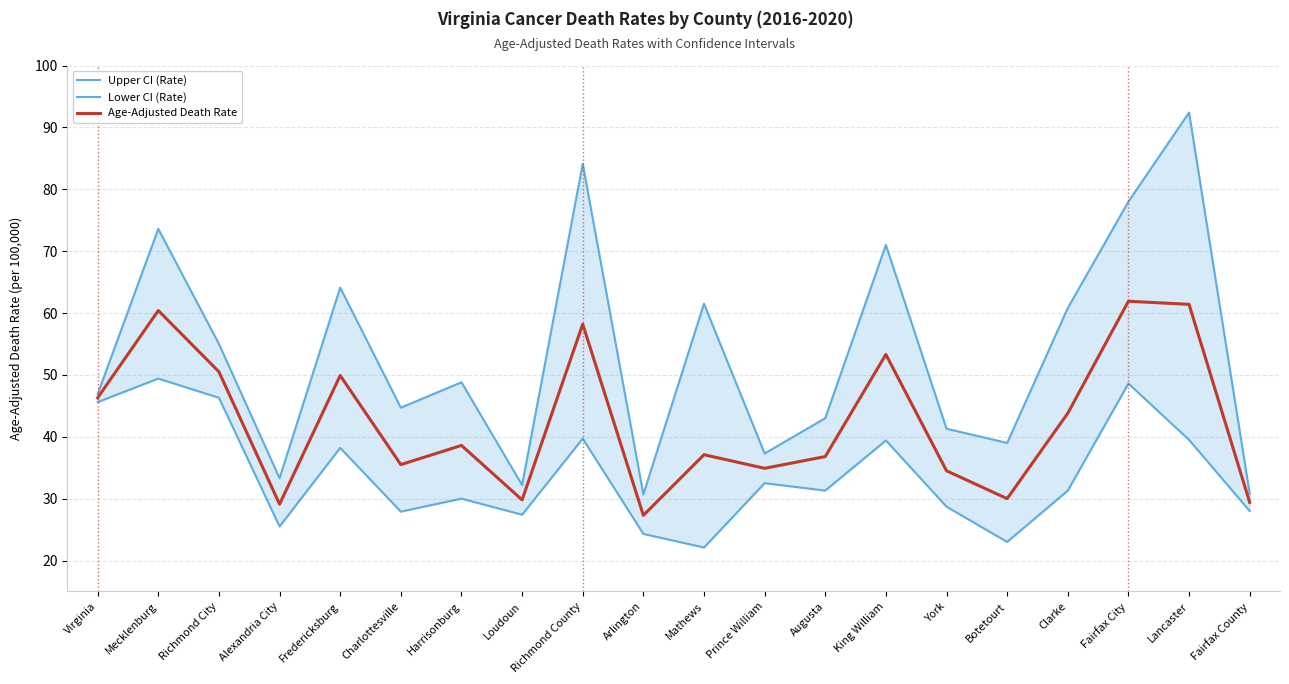

What is the spread (max minus min) of values at Harrisonburg?

18.8